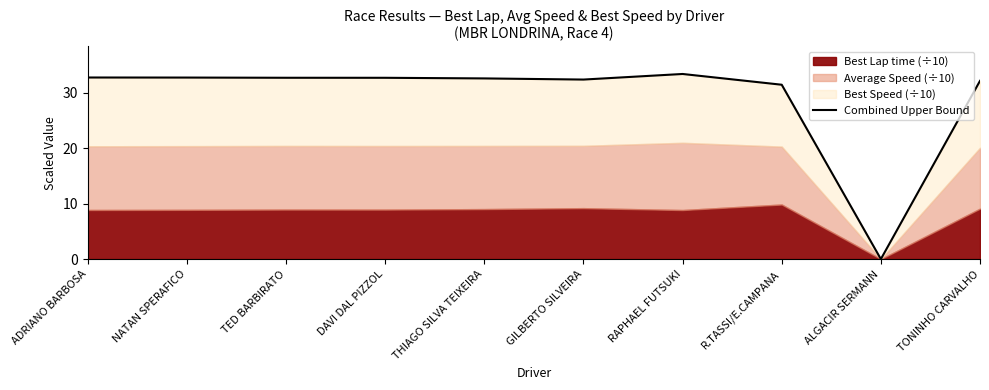

What is the change in value from DAVI DAL PIZZOL to THIAGO SILVA TEIXEIRA?

-0.1